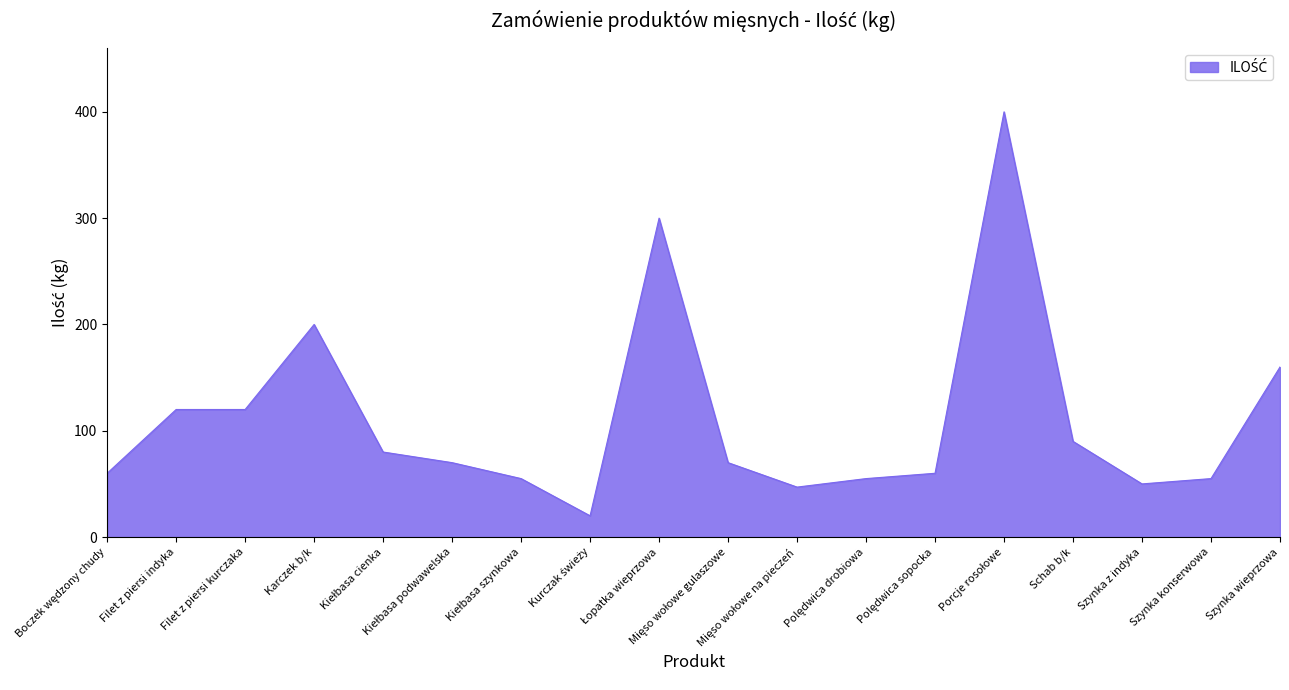

What is the greatest value displayed?

400